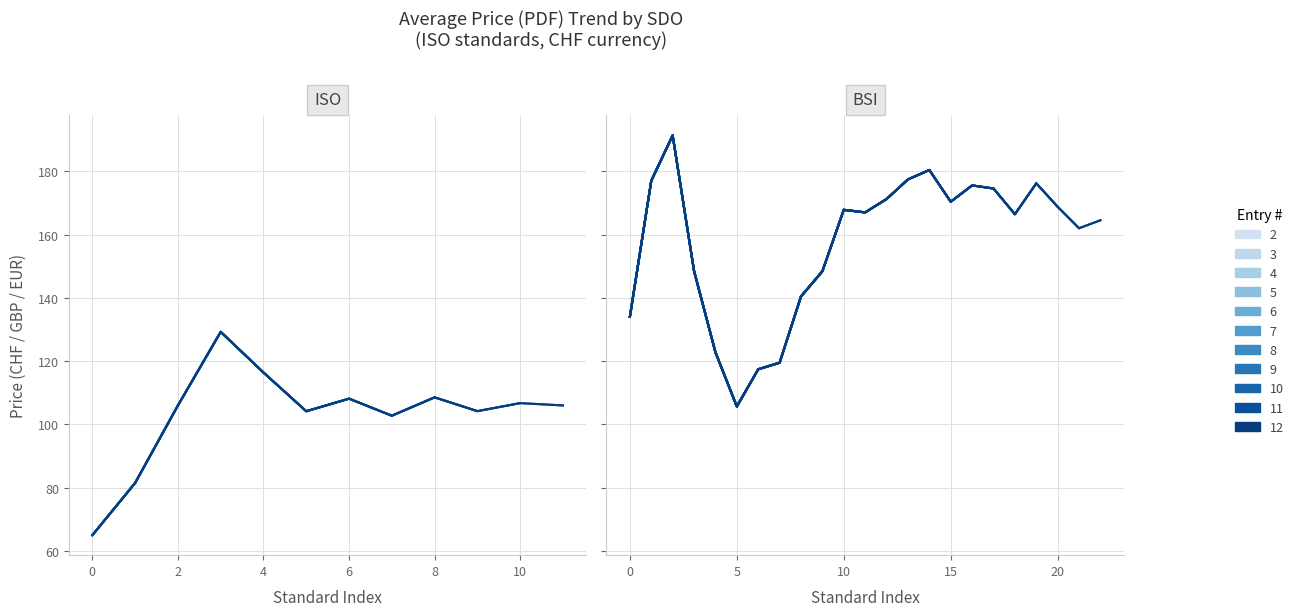

True or false: Price (PDF) and Price (PRINT) intersect in this chart.

False